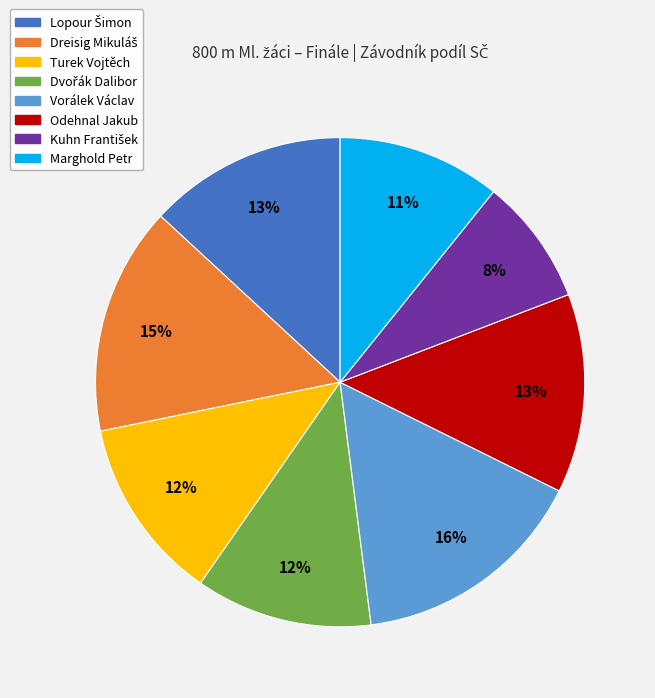

What percentage is the Odehnal Jakub slice, to the nearest percent?

13%